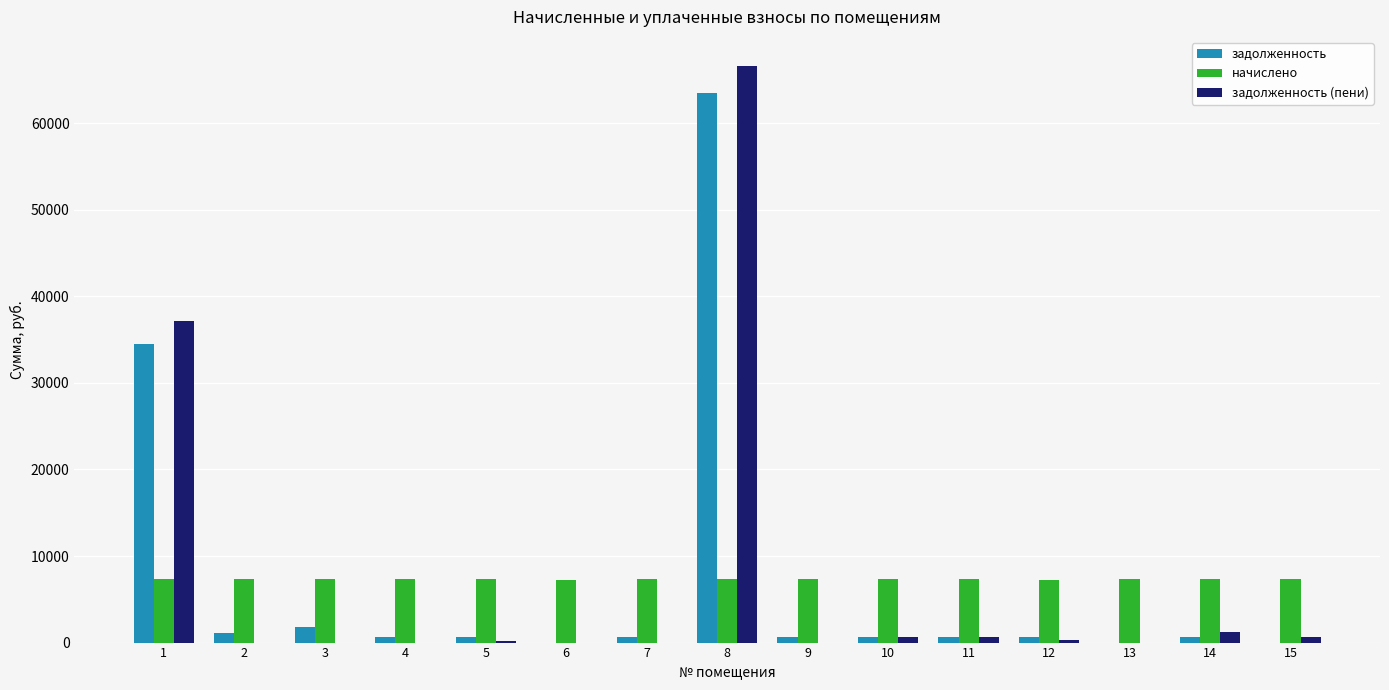

Between 1 and 5, which series saw the biggest shift?

задолженность (пени)